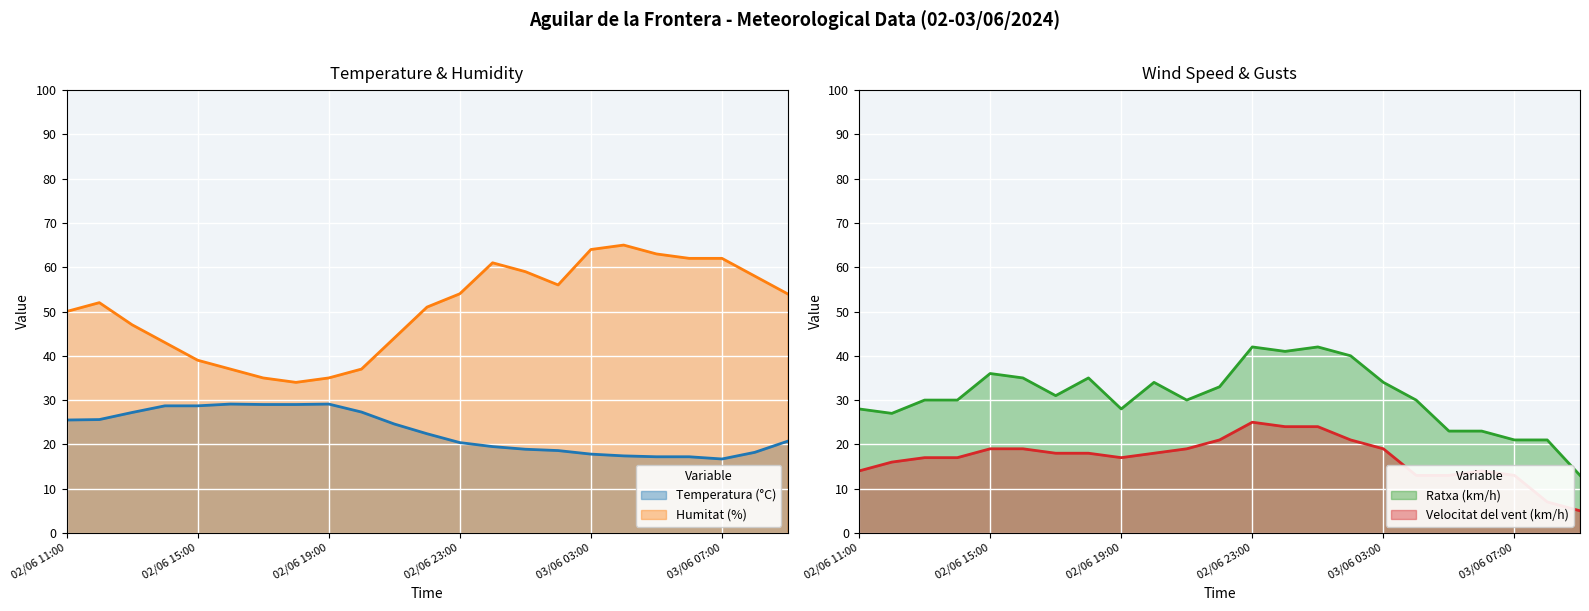

True or false: Temperatura (°C) and Humitat (%) cross at least once.

False